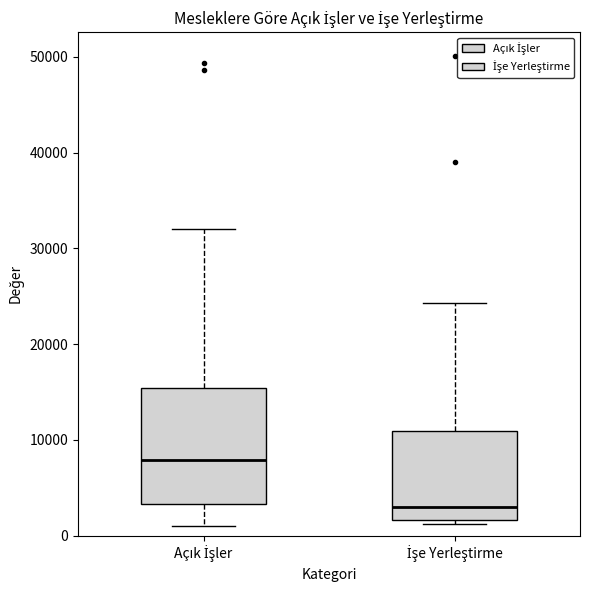

Reading left to right, read every box against the y-axis: the position of its median line, the range the box covers, and the ends of its whiskers. The values are not printed on the chart, so give them approximately, as read against the axis.

Açık İşler: median 8000, box 3000 to 15000, whiskers 1000 to 32000
İşe Yerleştirme: median 3000, box 2000 to 11000, whiskers 1000 to 24000